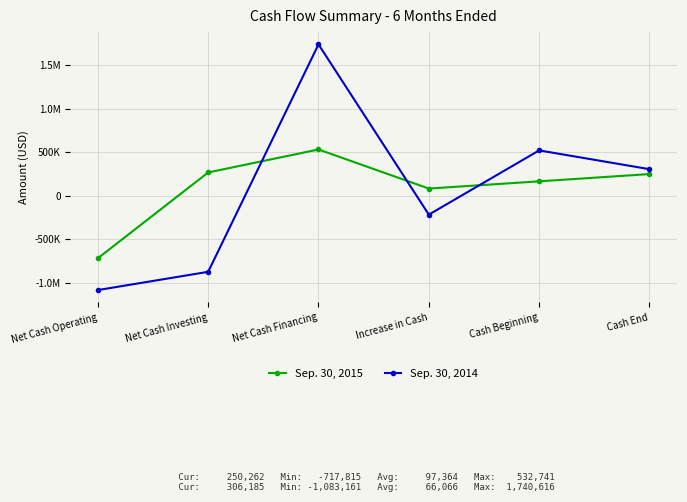

How many intersections are there between Sep. 30, 2014 and Sep. 30, 2015?

3